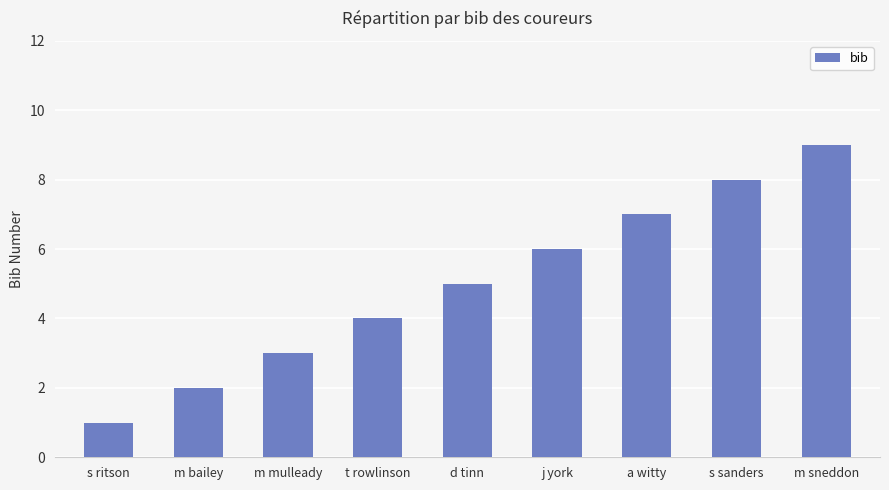

What is the difference between the values at m mulleady and a witty?

4